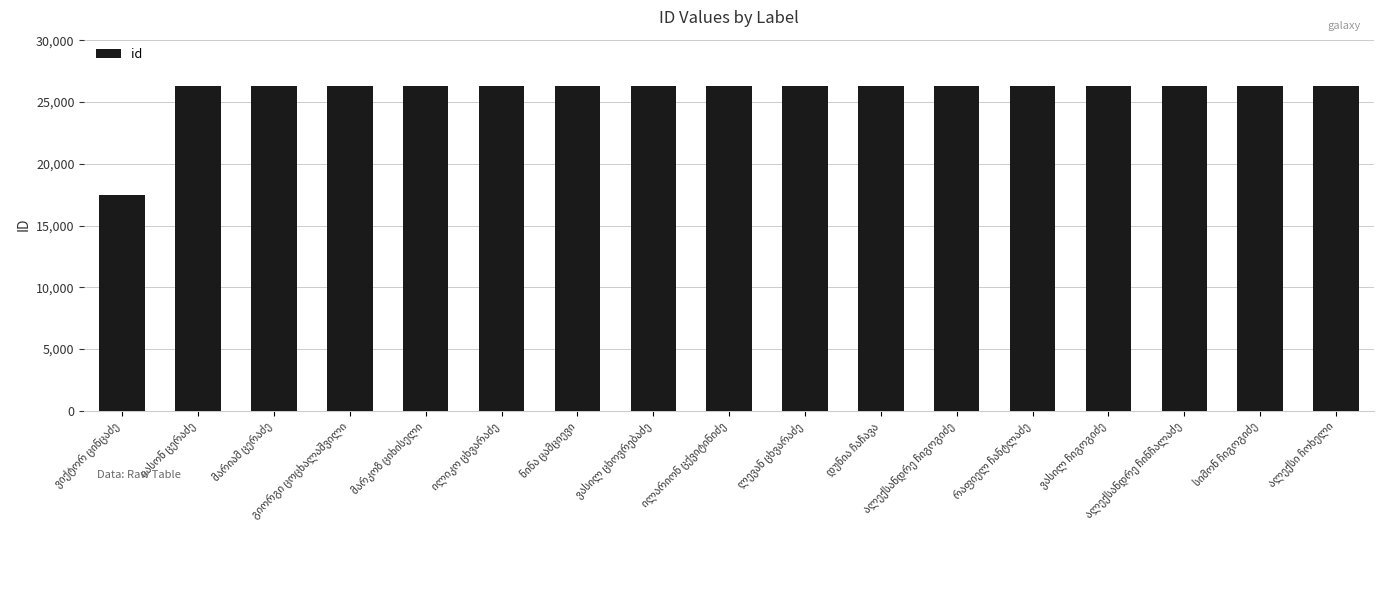

What is the sum of all values?

438486